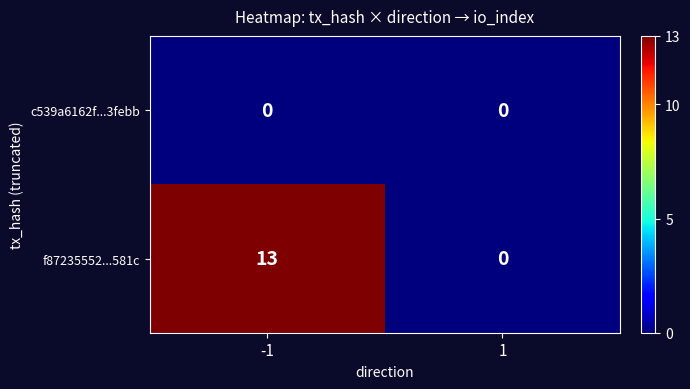

Between -1 and 1, which series saw the biggest shift?

f87235552...581c